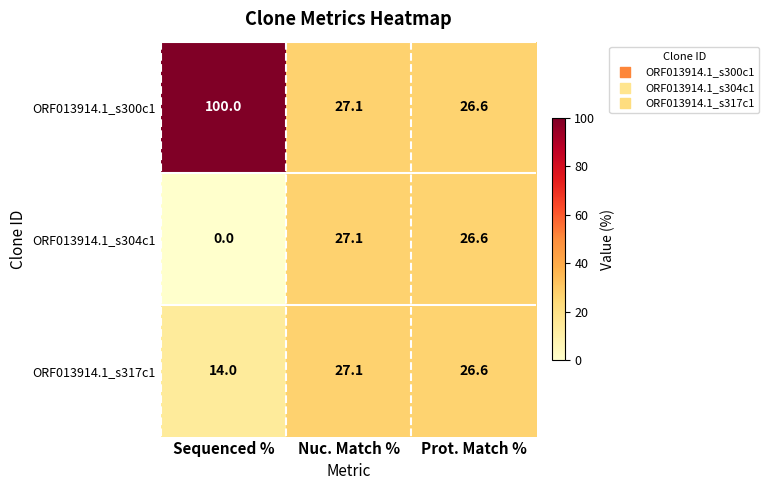

Reading left to right, transcribe all the data shown in this chart.

ORF013914.1_s300c1: Sequenced %=100.0	Nuc. Match %=27.1	Prot. Match %=26.6
ORF013914.1_s304c1: Sequenced %=0.0	Nuc. Match %=27.1	Prot. Match %=26.6
ORF013914.1_s317c1: Sequenced %=14.0	Nuc. Match %=27.1	Prot. Match %=26.6